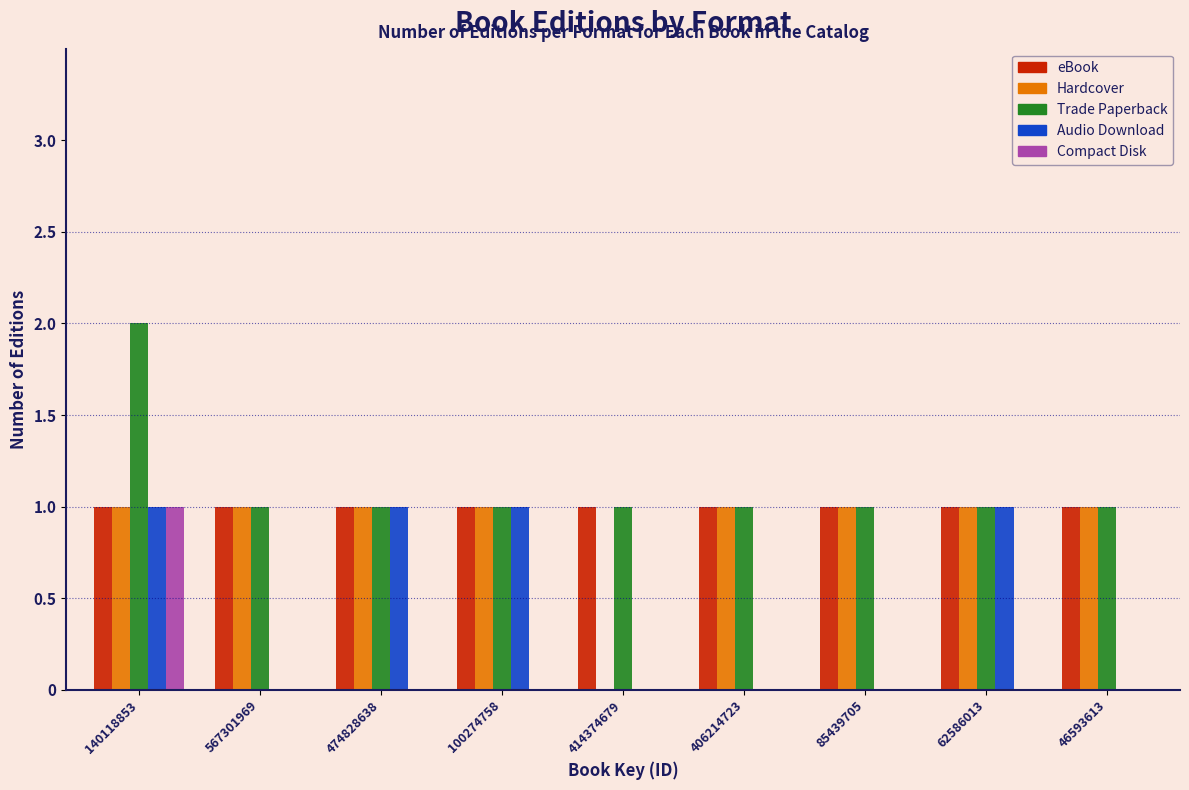

True or false: Audio Download has a value of 1 at 140118853.

True